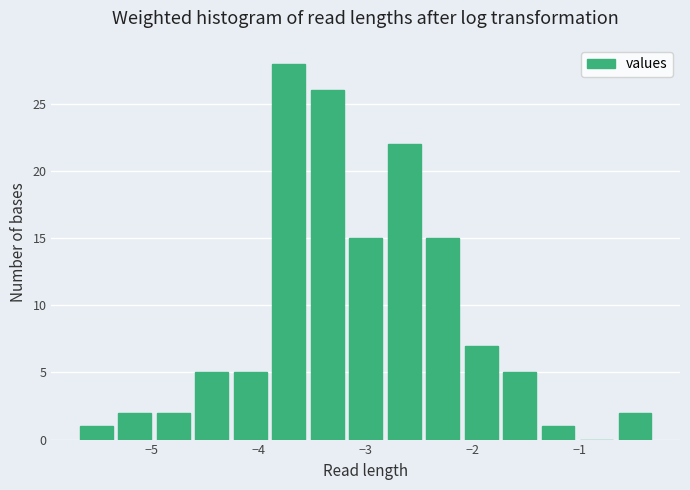

Read against the x-axis, roughly where is the centre of the tallest bar?

-3.7